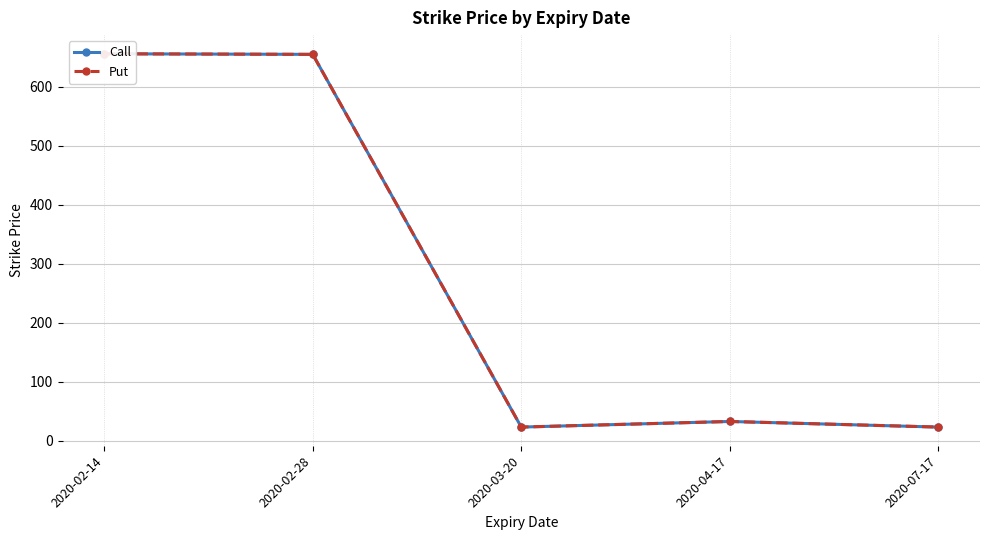

The Call series shows 172.2 at 2020-02-14. True or false?

False